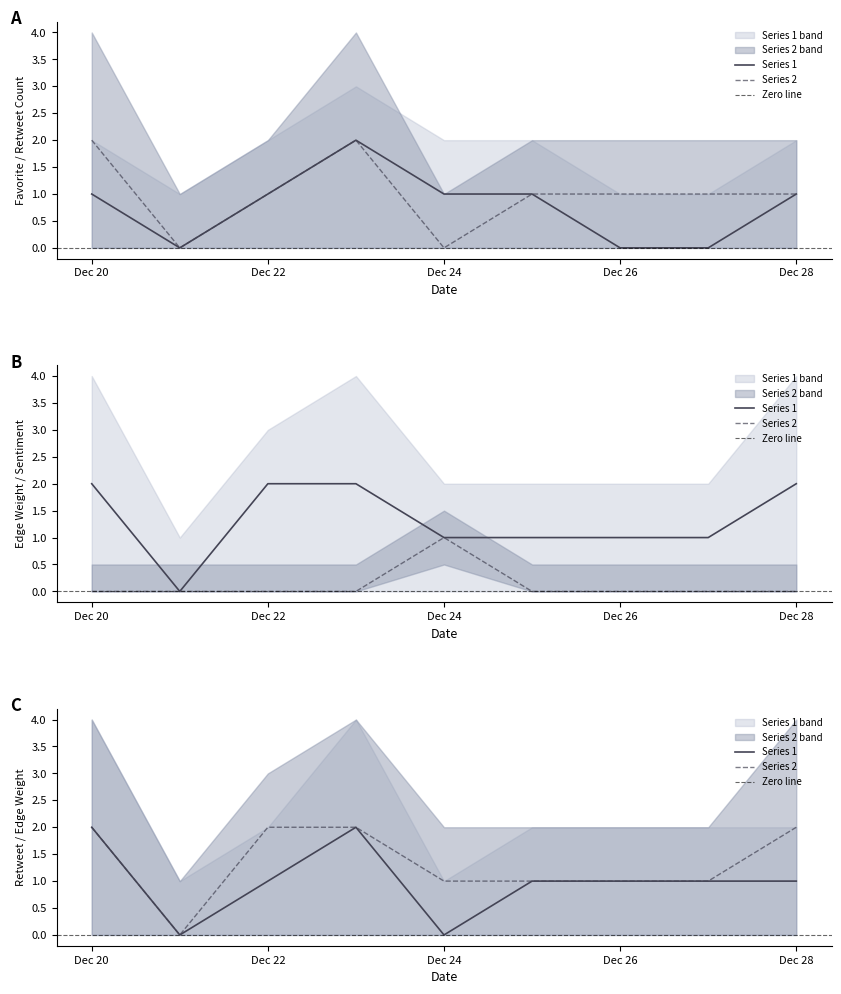

Between 2020-12-25 and 2020-12-27, which series saw the biggest shift?

Favorite Count